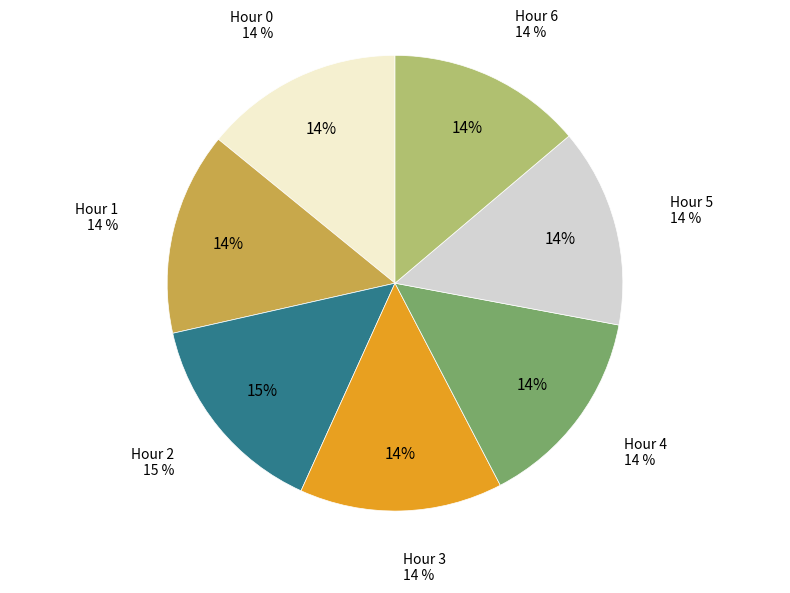

Which has a higher value, Hour 4 or Hour 2?

Hour 2